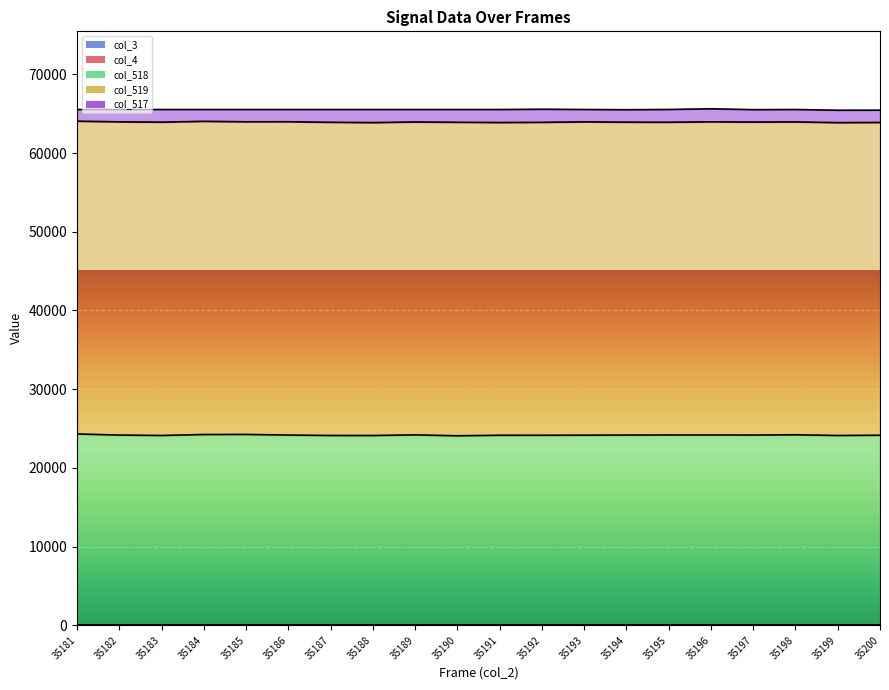

Reading right to left, what are all the values shown in this chart?

col_3: 35200=0	35199=0	35198=0	35197=0	35196=0	35195=0	35194=0	35193=0	35192=0	35191=0	35190=0	35189=0	35188=0	35187=0	35186=0	35185=0	35184=0	35183=0	35182=0	35181=0
col_4: 35200=0	35199=0	35198=0	35197=0	35196=0	35195=0	35194=0	35193=0	35192=0	35191=0	35190=0	35189=0	35188=0	35187=0	35186=0	35185=0	35184=0	35183=0	35182=0	35181=0
col_518: 35200=24150	35199=24117	35198=24206	35197=24176	35196=24184	35195=24182	35194=24173	35193=24156	35192=24146	35191=24147	35190=24079	35189=24194	35188=24114	35187=24117	35186=24172	35185=24252	35184=24241	35183=24118	35182=24170	35181=24310
col_519: 35200=39740	35199=39750	35198=39753	35197=39764	35196=39786	35195=39736	35194=39753	35193=39811	35192=39760	35191=39734	35190=39832	35189=39760	35188=39757	35187=39794	35186=39810	35185=39724	35184=39794	35183=39811	35182=39799	35181=39742
col_517: 35200=1562	35199=1577	35198=1576	35197=1577	35196=1654	35195=1624	35194=1581	35193=1569	35192=1664	35191=1654	35190=1624	35189=1581	35188=1664	35187=1624	35186=1553	35185=1559	35184=1500	35183=1606	35182=1566	35181=1483